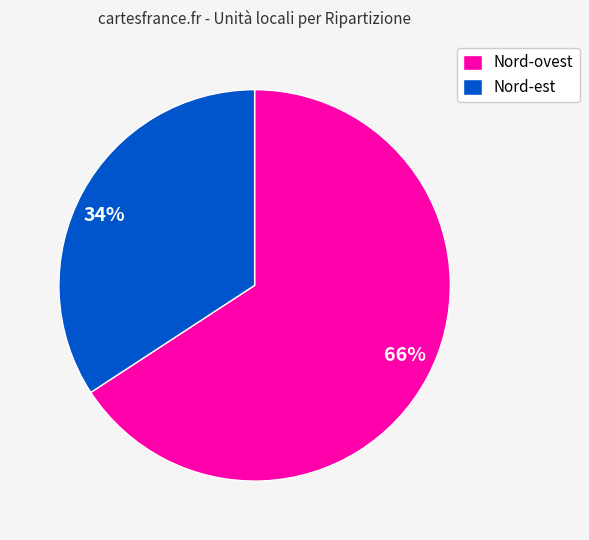

Combined, do 34% and 66% account for over 50%?

Yes